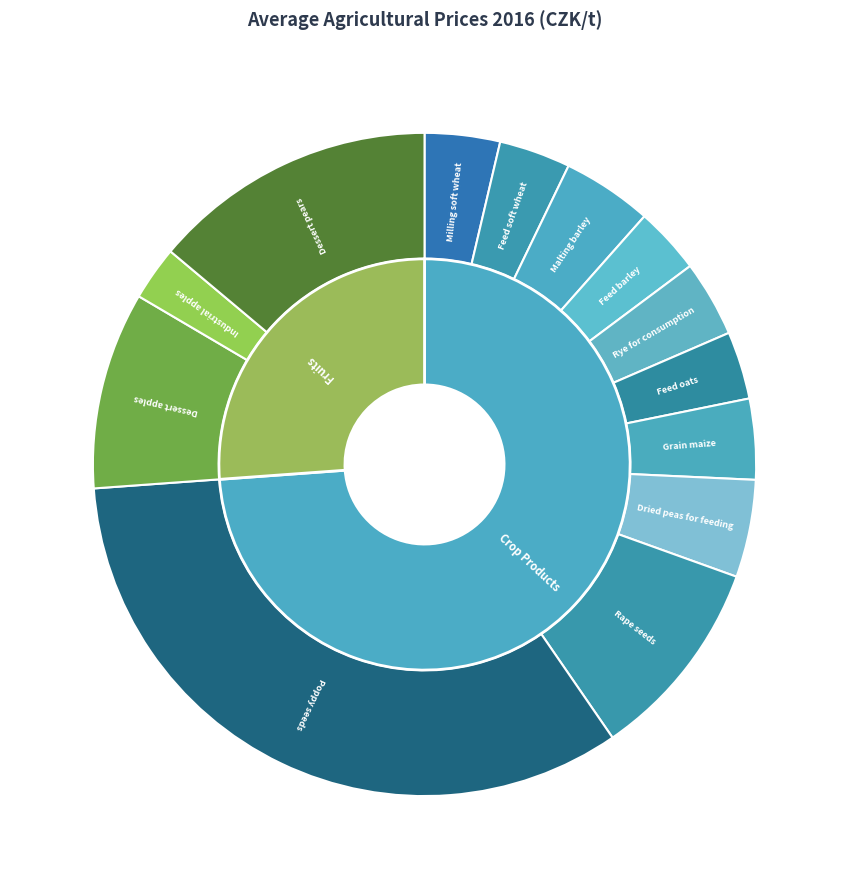

Combined, do Dessert pears and Malting barley account for over 50%?

No